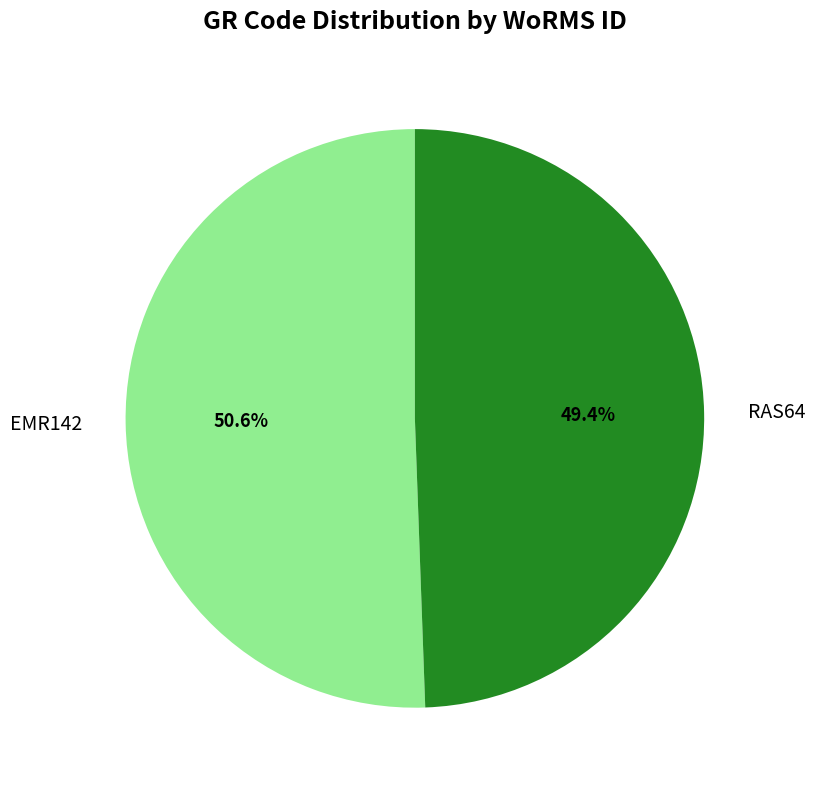

Count the number of slices in the pie.

2